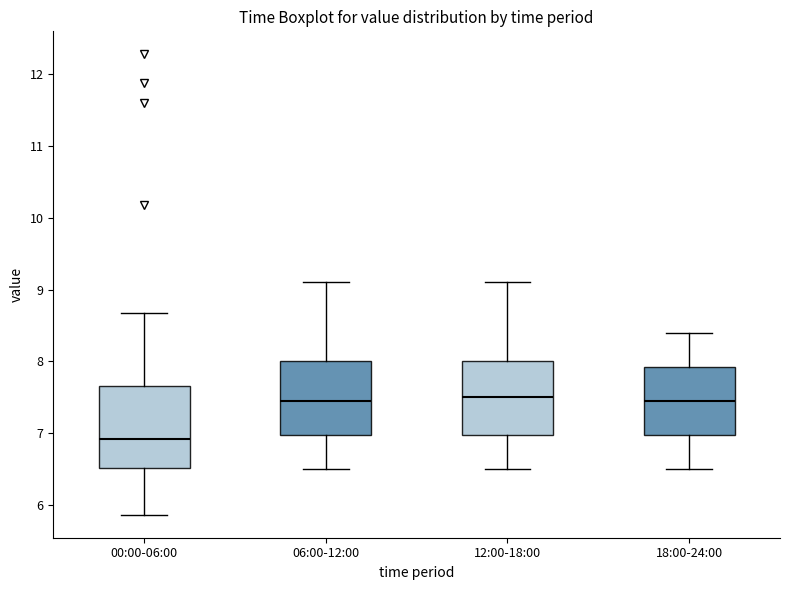

Reading left to right, transcribe this box plot: for each box, give where its median line is, the range the box spans, and where its two whiskers end, as read against the y-axis. The values are not printed on the chart, so give them approximately, as read against the axis.

00:00-06:00: median 6.9, box 6.5 to 7.7, whiskers 5.9 to 8.7
06:00-12:00: median 7.5, box 7.0 to 8.0, whiskers 6.5 to 9.1
12:00-18:00: median 7.5, box 7.0 to 8.0, whiskers 6.5 to 9.1
18:00-24:00: median 7.5, box 7.0 to 7.9, whiskers 6.5 to 8.4